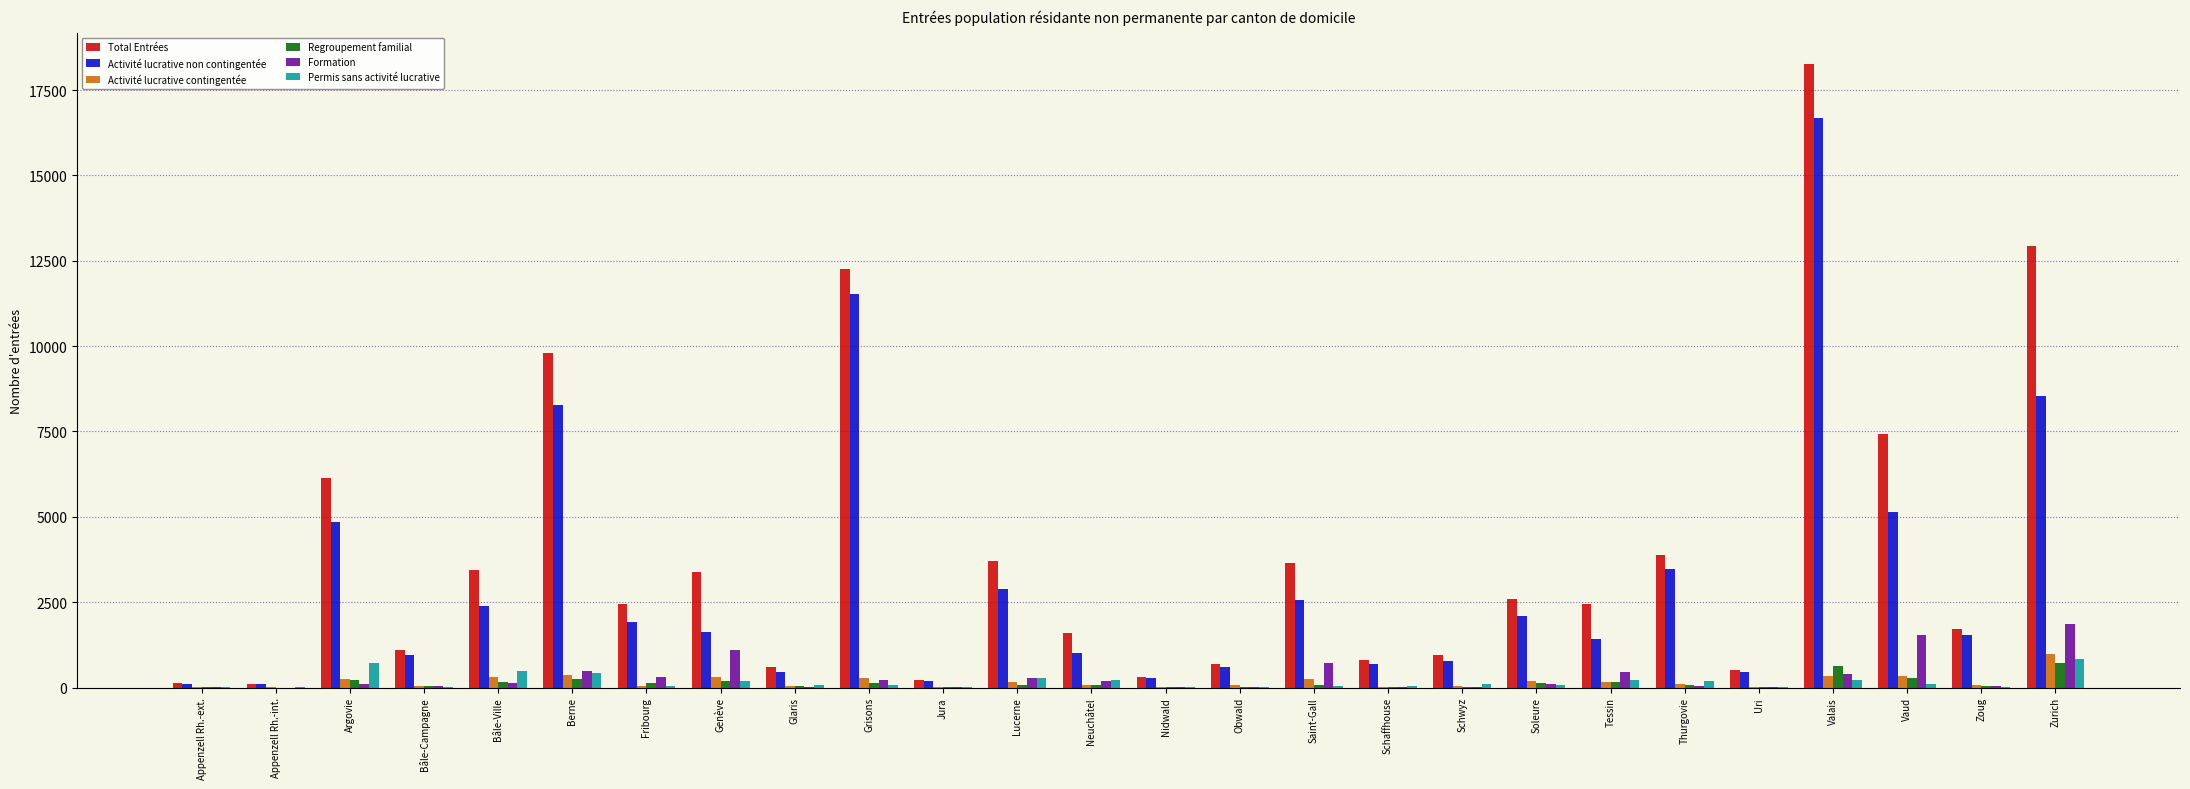

How many groups of bars are there?

26